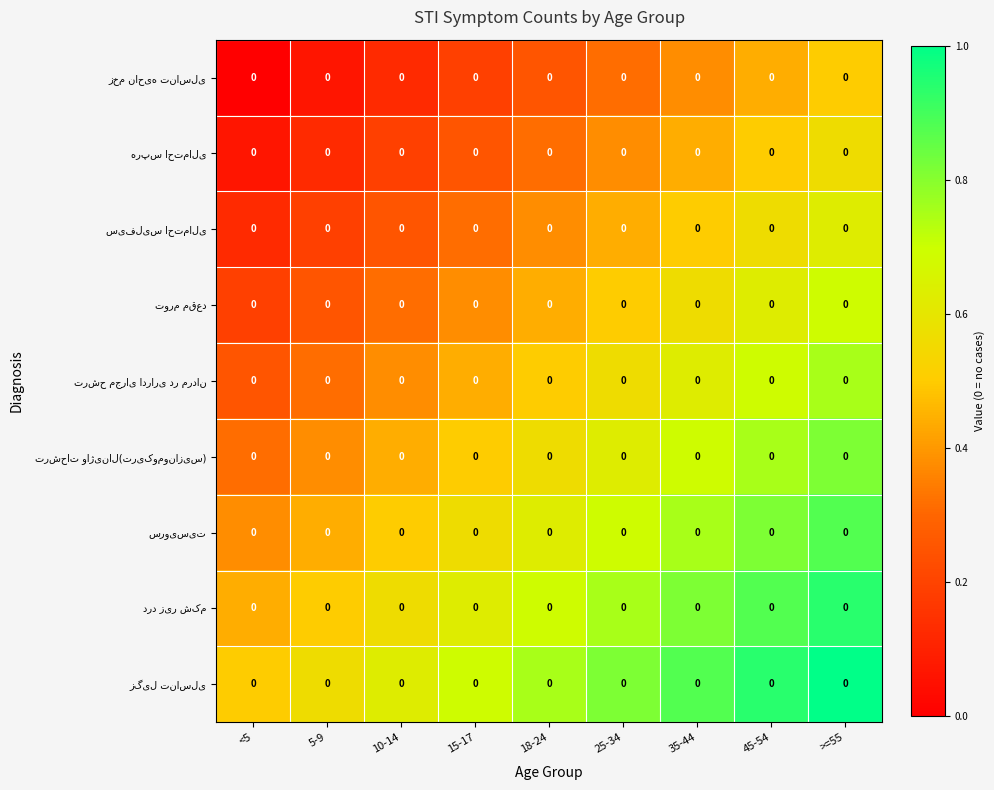

The زخم ناحیه تناسلی series shows 0.2 at 10-14. True or false?

False